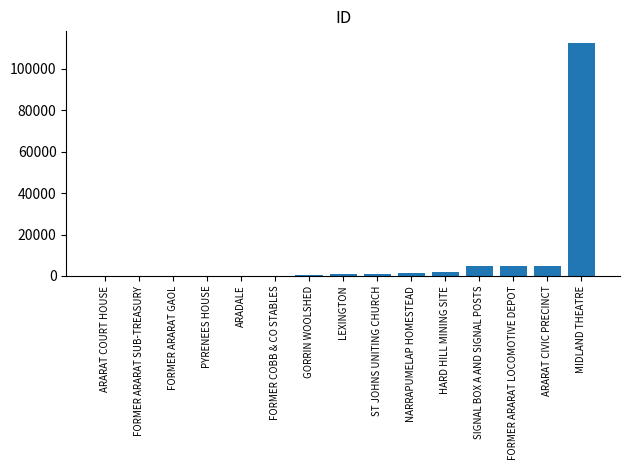

Between MIDLAND THEATRE and FORMER ARARAT GAOL, which is larger?

MIDLAND THEATRE